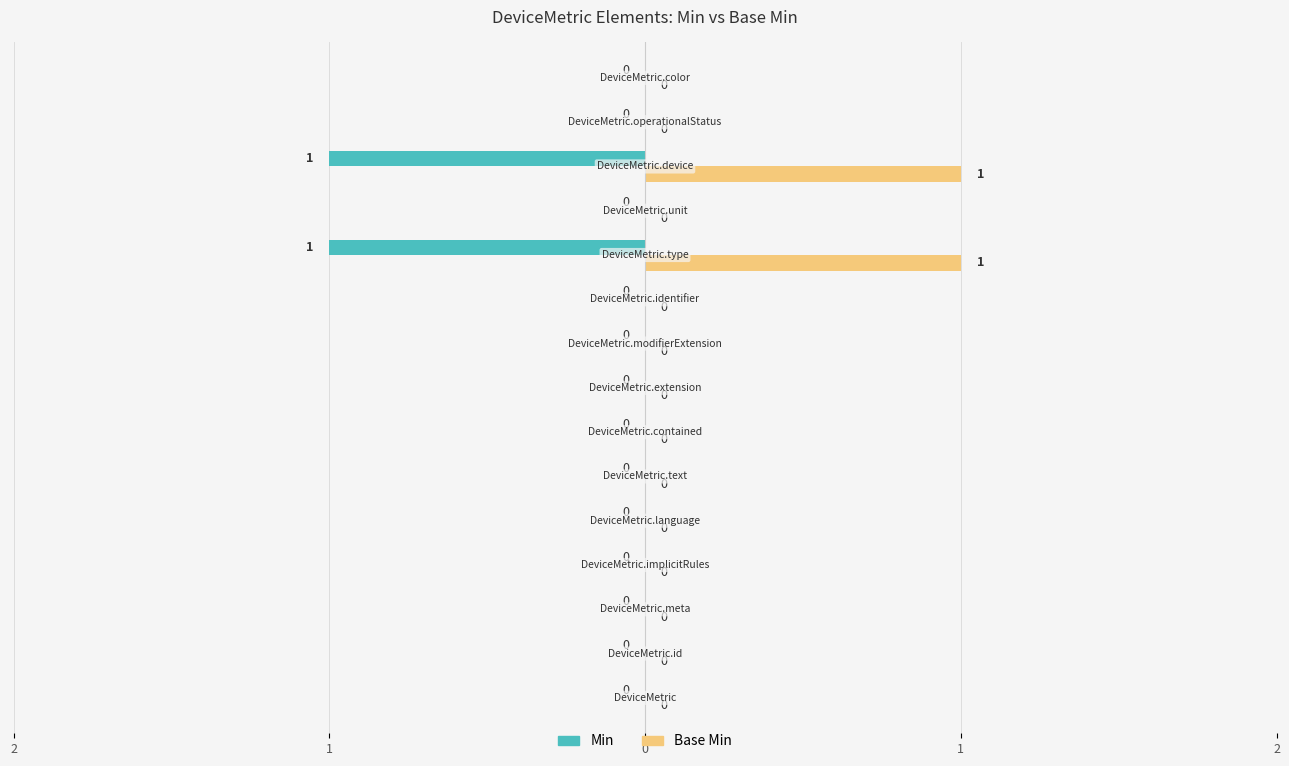

Which series has the largest total across all categories?

Base Min